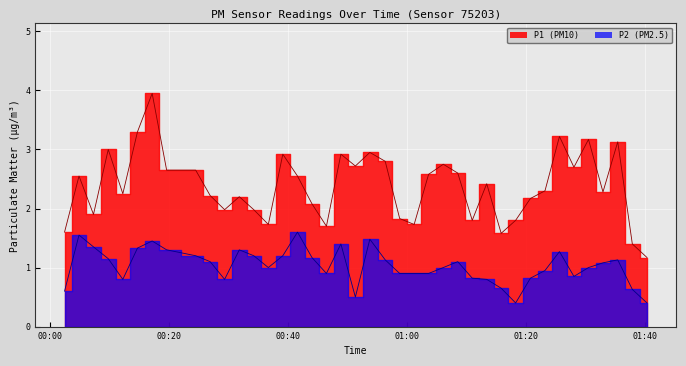

What position from the left is 2024-01-30T00:46:27?

18